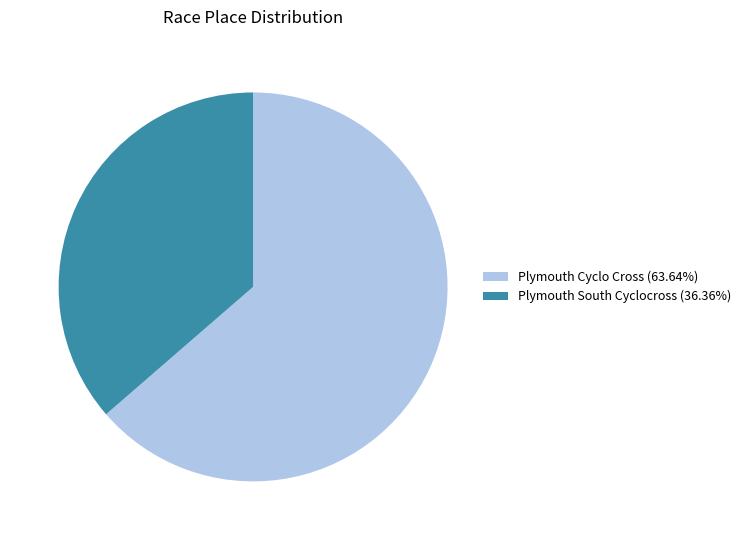

Rank the categories by value from highest to lowest.

Plymouth Cyclo Cross, Plymouth South Cyclocross